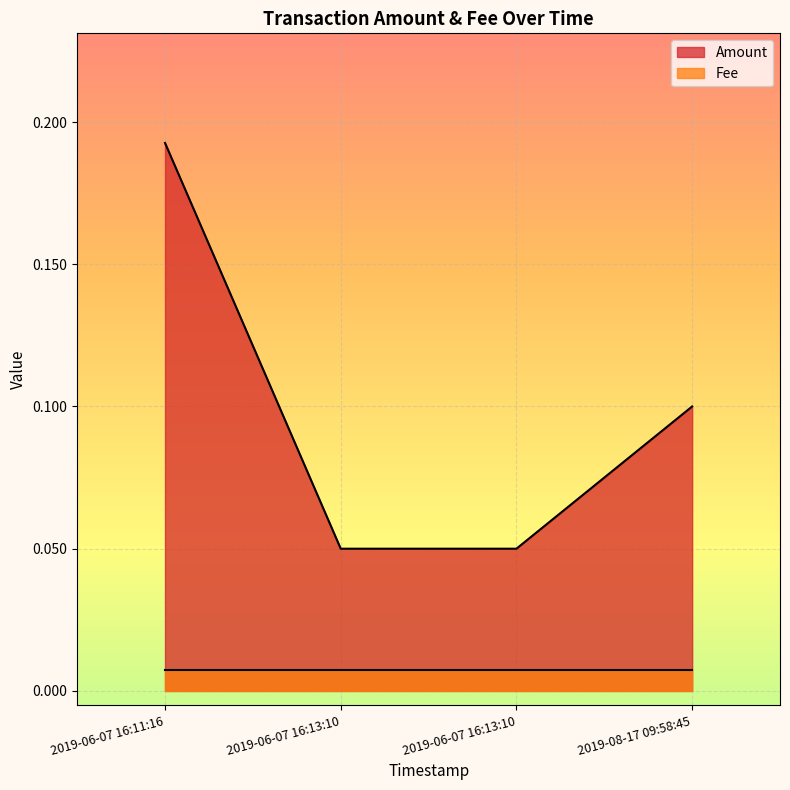

Reading left to right, transcribe all the data shown in this chart.

0.2	0.1	0.1	0.1